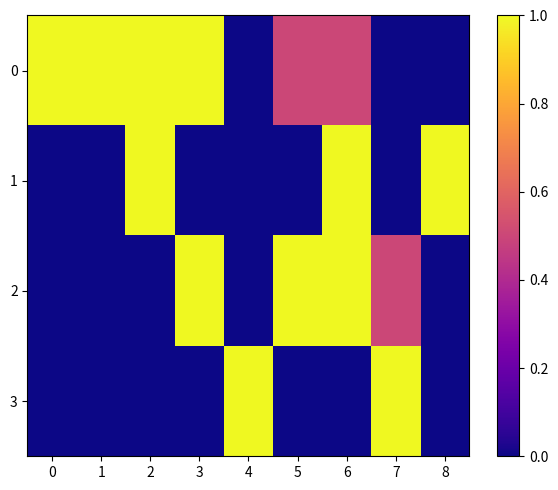

Which has a higher value, 7 or 4?

7